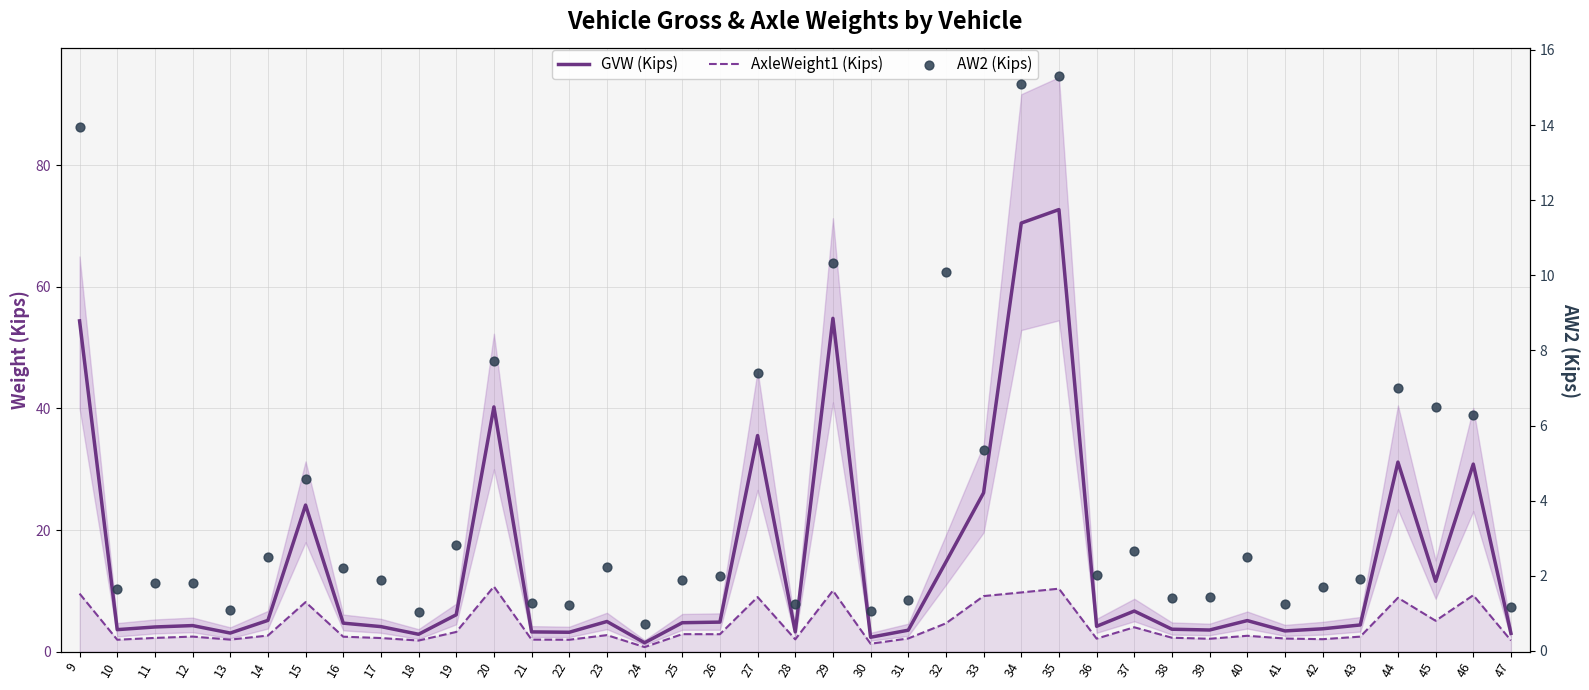

What are all the series names shown in the legend?

GVW (Kips), AxleWeight1 (Kips), AW2 (Kips)